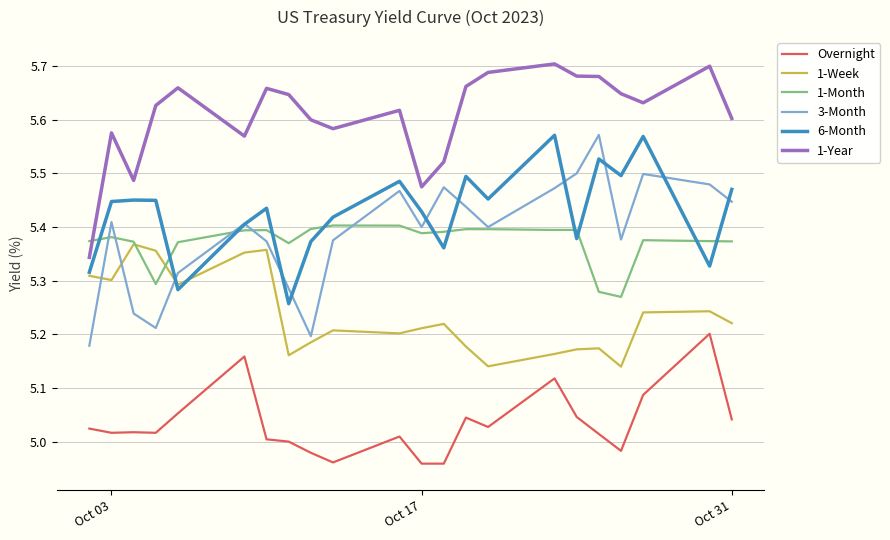

True or false: 1-Year and 1-Week intersect in this chart.

False